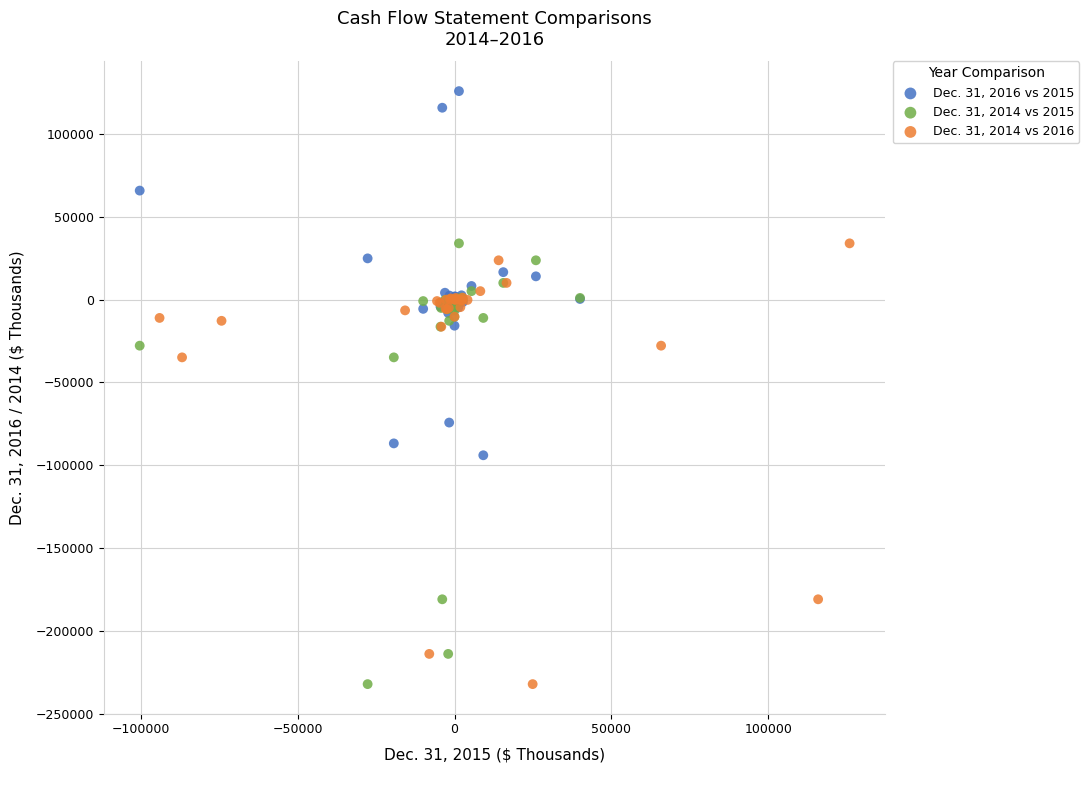

Which series reaches the maximum Y coordinate?

Dec. 31, 2016 vs 2015